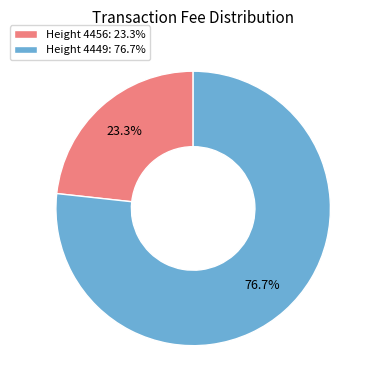

What percentage do Height 4456: 23.3% and Height 4449: 76.7% together represent?

100.0%